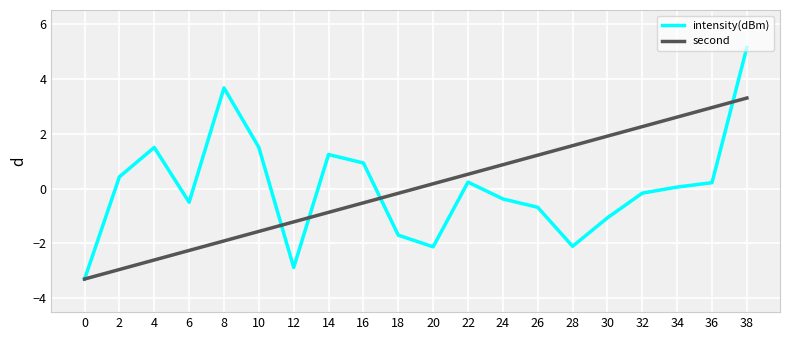

Rank the series at 6 from highest to lowest value.

intensity(dBm), second